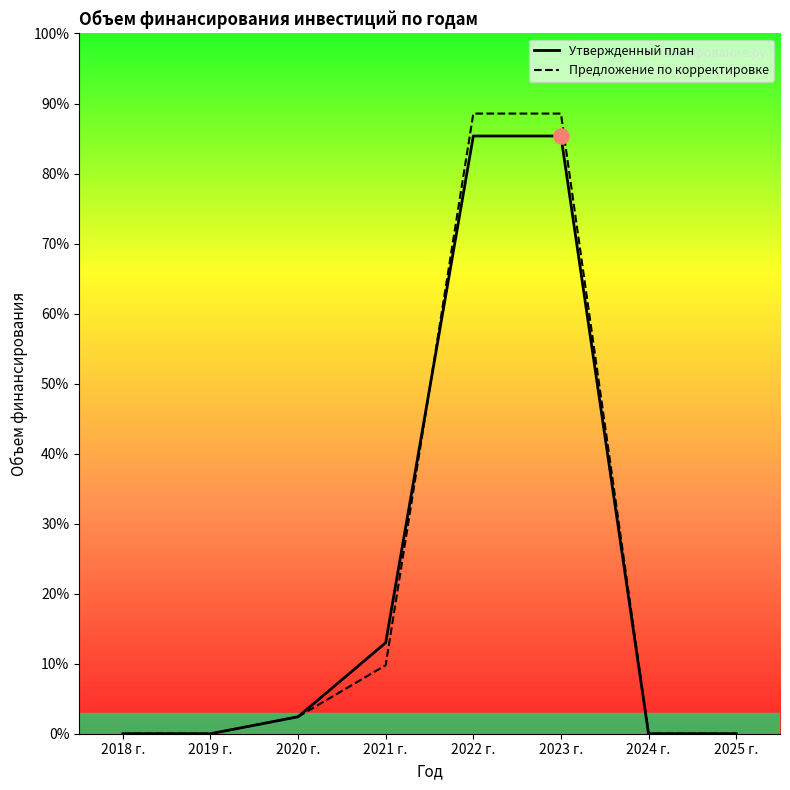

At which category is the sum across all series the highest?

2022 г.